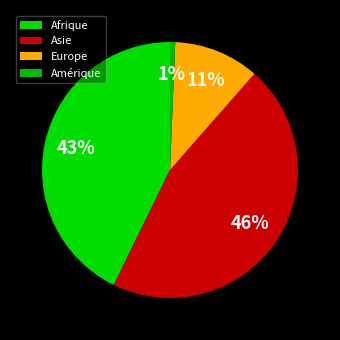

Is Asie the majority of the pie?

No